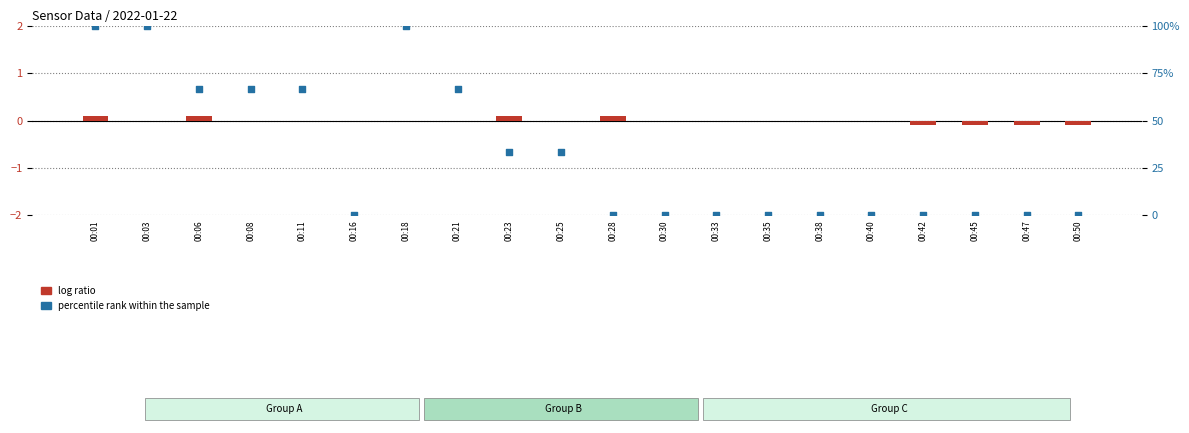

Which series reaches the maximum Y coordinate?

percentile rank within the sample